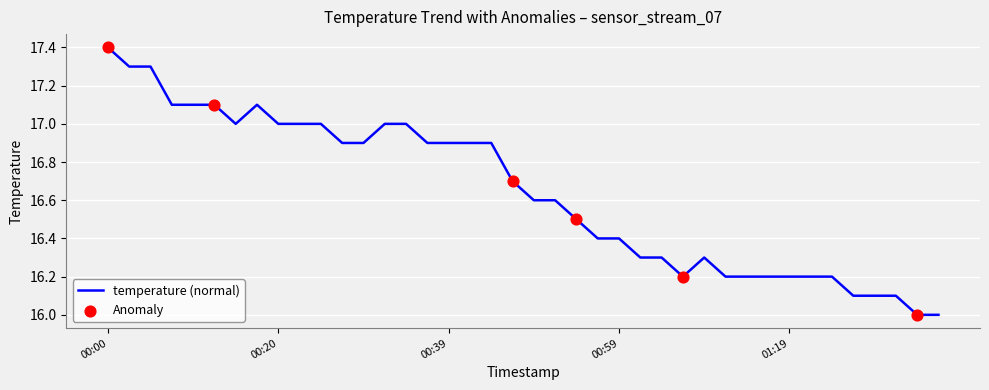

What is the greatest value displayed?

17.4